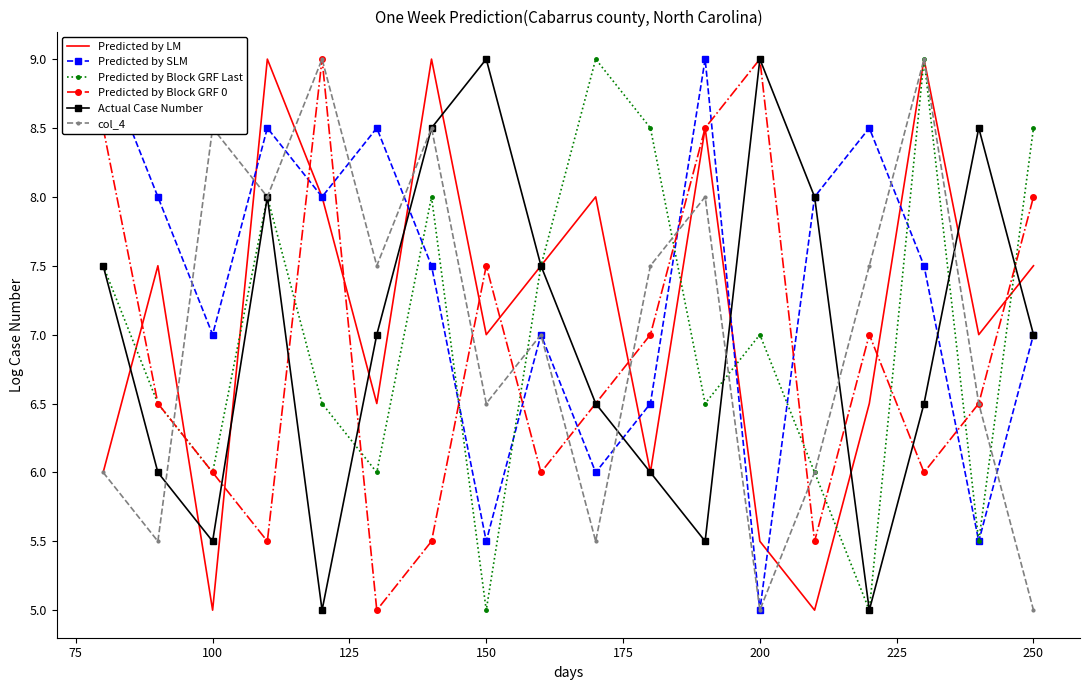

Is it true that Actual Case Number equals 9.0 at 200?

True